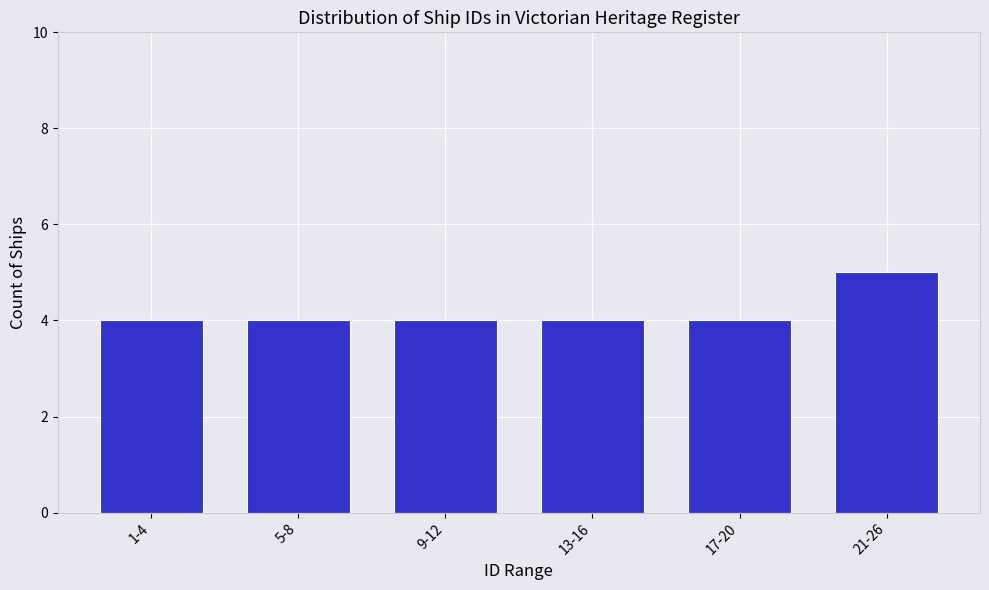

Reading left to right, what are all the values shown in this chart?

1-4=4	5-8=4	9-12=4	13-16=4	17-20=4	21-26=5